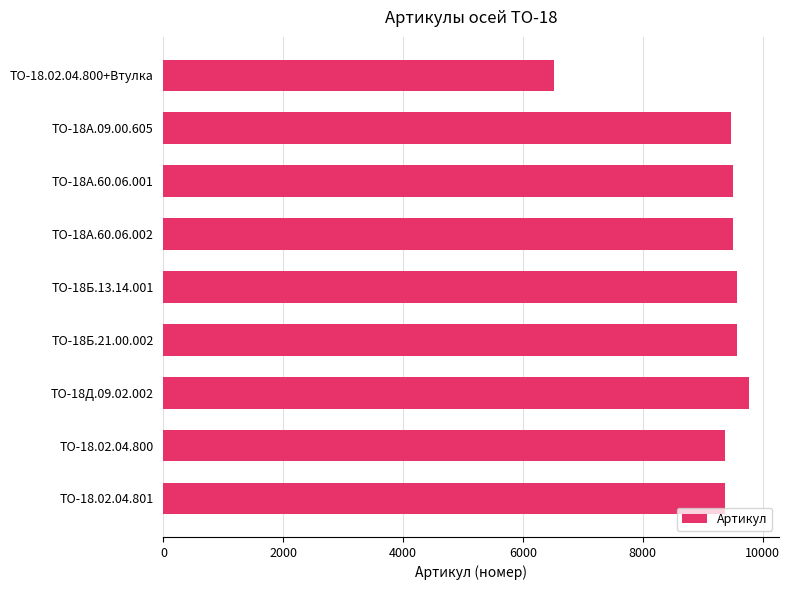

Which has a higher value, ТО-18.02.04.800+Втулка or ТО-18А.09.00.605?

ТО-18А.09.00.605